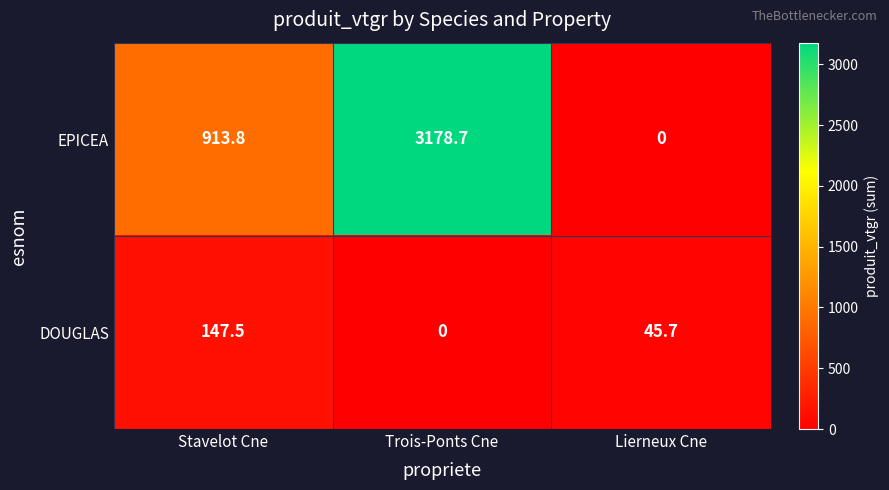

How many positive values does the DOUGLAS series have?

2